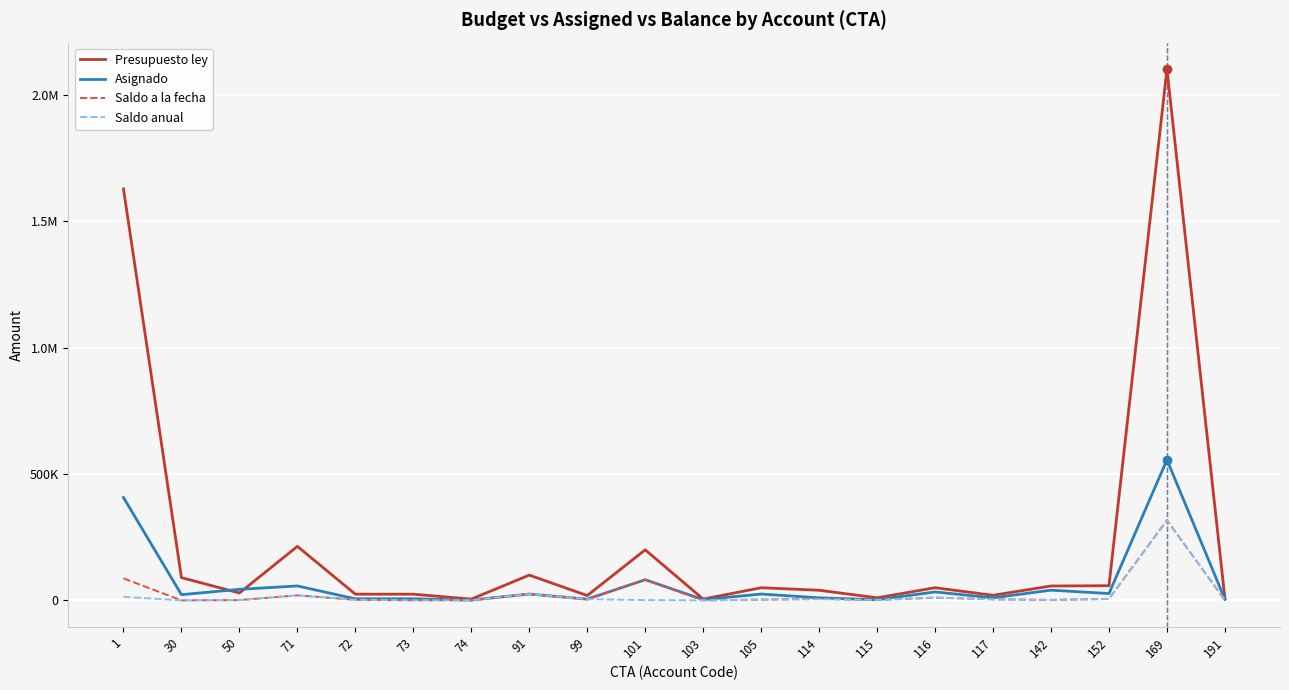

What are all the series names shown in the legend?

Presupuesto ley, Asignado, Saldo a la fecha, Saldo anual